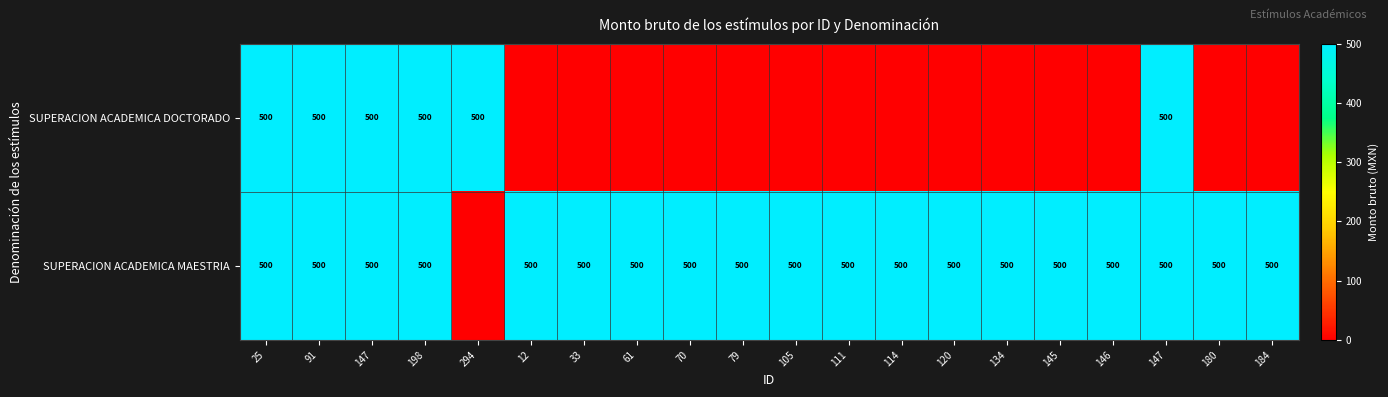

Which series has the largest total across all categories?

SUPERACION ACADEMICA MAESTRIA